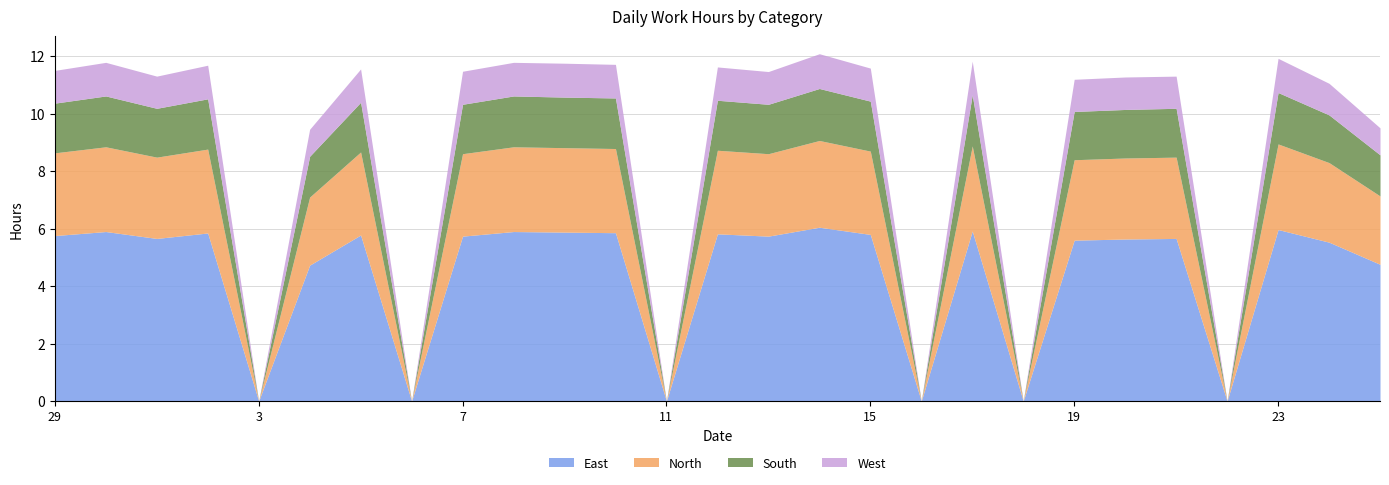

At which label does South reach its peak?

14